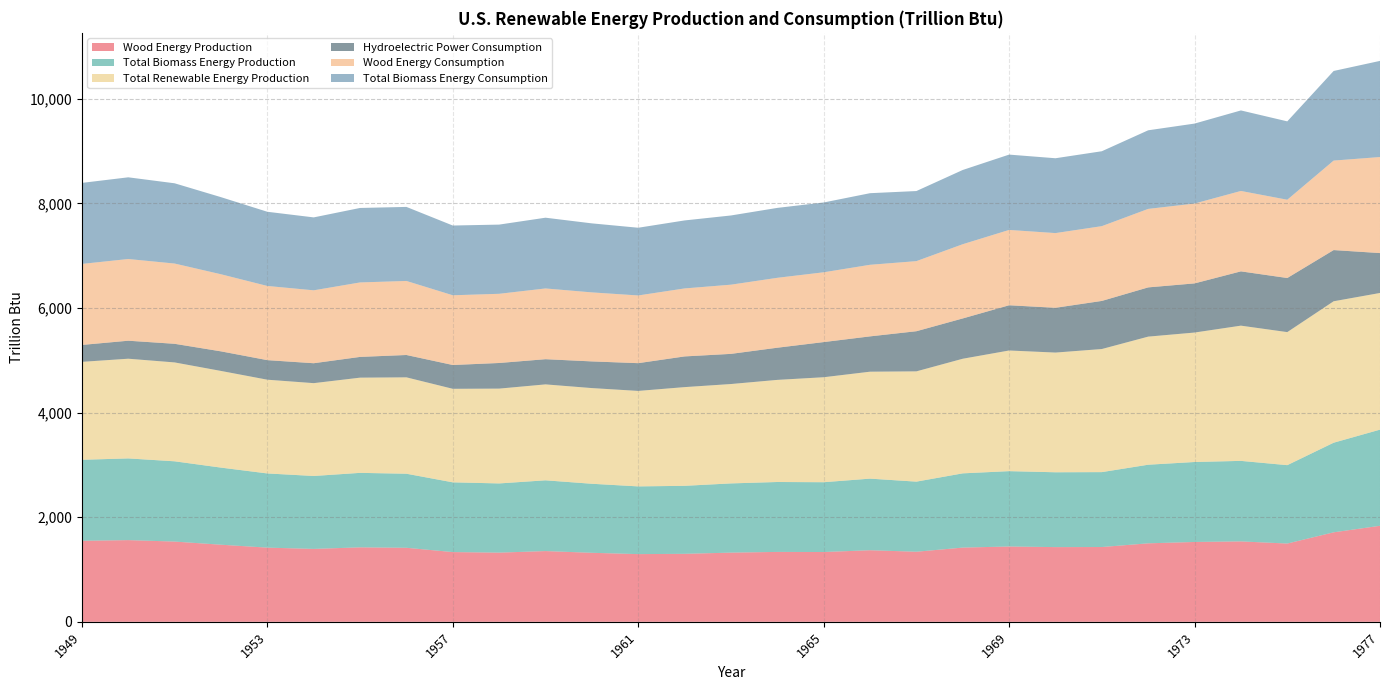

Reading left to right, list all the values displayed in this chart.

Wood Energy Production: 1949=1549.3	1950=1562.3	1951=1534.7	1952=1474.4	1953=1418.6	1954=1394.3	1955=1424.1	1956=1415.9	1957=1333.6	1958=1323.1	1959=1352.9	1960=1319.9	1961=1294.8	1962=1300.2	1963=1323.3	1964=1336.8	1965=1334.8	1966=1369.0	1967=1340.2	1968=1419.5	1969=1440.5	1970=1428.6	1971=1430.2	1972=1501.0	1973=1527.0	1974=1537.8	1975=1496.9	1976=1711.5	1977=1836.5
Total Biomass Energy Production: 1949=1549.3	1950=1562.3	1951=1534.7	1952=1474.4	1953=1418.6	1954=1394.3	1955=1424.1	1956=1415.9	1957=1333.6	1958=1323.1	1959=1352.9	1960=1319.9	1961=1294.8	1962=1300.2	1963=1323.3	1964=1336.8	1965=1334.8	1966=1369.0	1967=1340.2	1968=1419.5	1969=1440.5	1970=1431.0	1971=1432.3	1972=1503.1	1973=1529.1	1974=1539.7	1975=1498.7	1976=1713.4	1977=1838.3
Total Renewable Energy Production: 1949=1872.6	1950=1906.5	1951=1890.8	1952=1848.7	1953=1792.6	1954=1775.2	1955=1820.7	1956=1843.2	1957=1788.6	1958=1813.1	1959=1834.5	1960=1829.9	1961=1825.8	1962=1887.5	1963=1900.5	1964=1952.7	1965=2007.5	1966=2045.0	1967=2108.9	1968=2191.7	1969=2307.4	1970=2289.0	1971=2353.8	1972=2449.5	1973=2475.5	1974=2586.0	1975=2544.2	1976=2704.7	1977=2613.5
Hydroelectric Power Consumption: 1949=323.4	1950=344.2	1951=356.1	1952=374.3	1953=374.0	1954=380.9	1955=396.6	1956=427.3	1957=455.0	1958=490.0	1959=481.6	1960=509.9	1961=530.7	1962=586.9	1963=576.6	1964=615.2	1965=672.1	1966=675.4	1967=767.5	1968=770.7	1969=864.8	1970=856.3	1971=919.6	1972=941.5	1973=939.8	1974=1038.0	1975=1034.4	1976=979.0	1977=762.9
Wood Energy Consumption: 1949=1549.3	1950=1562.3	1951=1534.7	1952=1474.4	1953=1418.6	1954=1394.3	1955=1424.1	1956=1415.9	1957=1333.6	1958=1323.1	1959=1352.9	1960=1319.9	1961=1294.8	1962=1300.2	1963=1323.3	1964=1336.8	1965=1334.8	1966=1369.0	1967=1340.2	1968=1419.5	1969=1440.5	1970=1428.6	1971=1430.2	1972=1501.0	1973=1527.0	1974=1537.8	1975=1496.9	1976=1711.5	1977=1836.5
Total Biomass Energy Consumption: 1949=1549.3	1950=1562.3	1951=1534.7	1952=1474.4	1953=1418.6	1954=1394.3	1955=1424.1	1956=1415.9	1957=1333.6	1958=1323.1	1959=1352.9	1960=1319.9	1961=1294.8	1962=1300.2	1963=1323.3	1964=1336.8	1965=1334.8	1966=1369.0	1967=1340.2	1968=1419.5	1969=1440.5	1970=1431.0	1971=1432.3	1972=1503.1	1973=1529.1	1974=1539.7	1975=1498.7	1976=1713.4	1977=1838.3